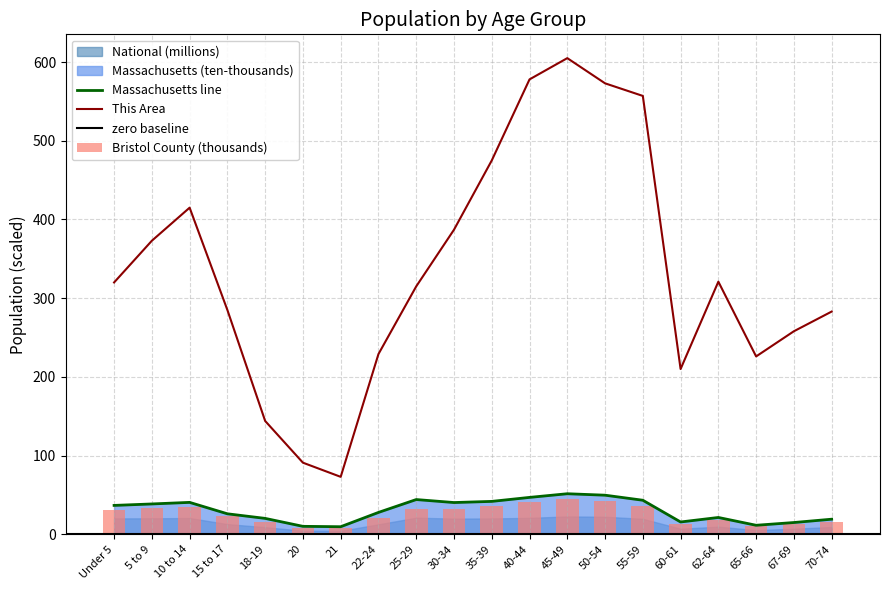

At which category does the chart reach its minimum across all series?

21